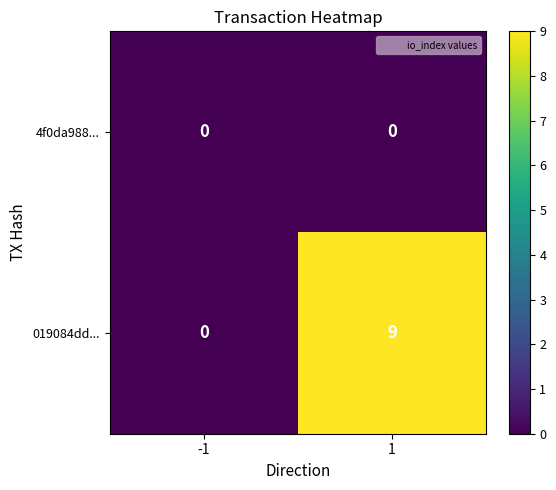

Which series has the largest range (max minus min)?

019084dd...